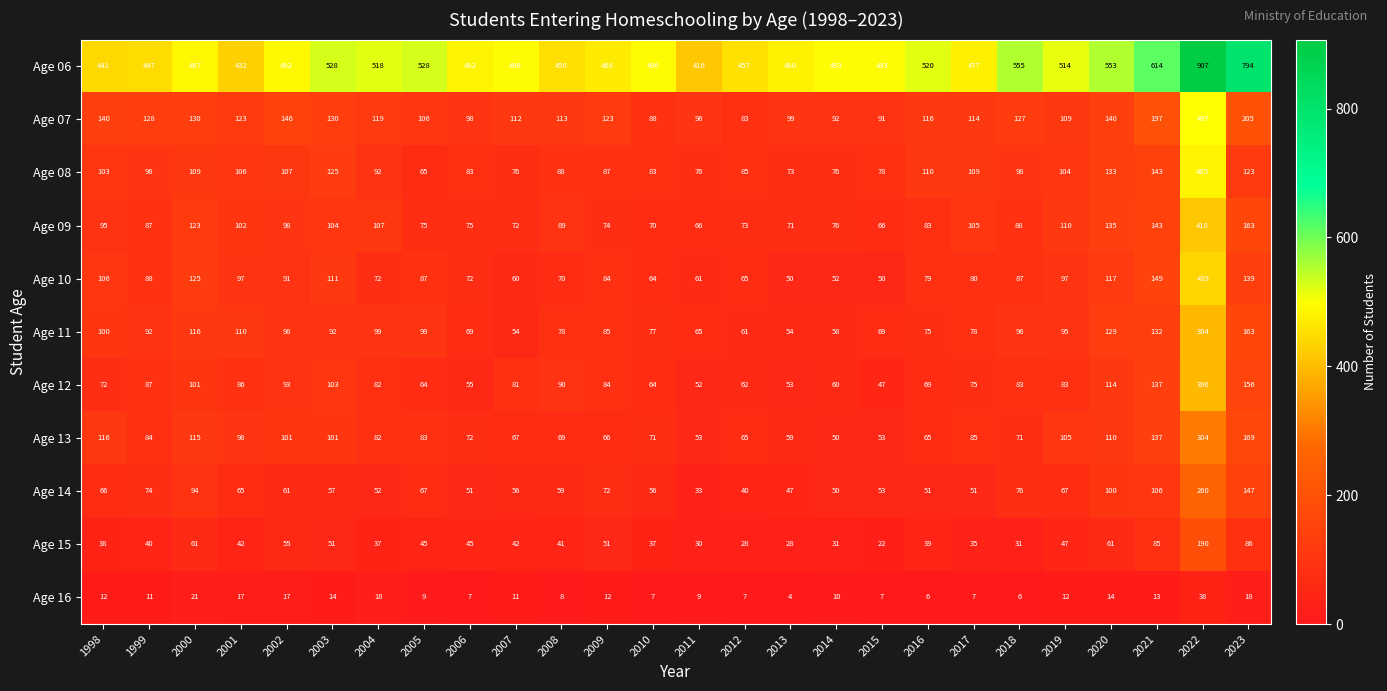

What is the maximum value shown in the chart?

907